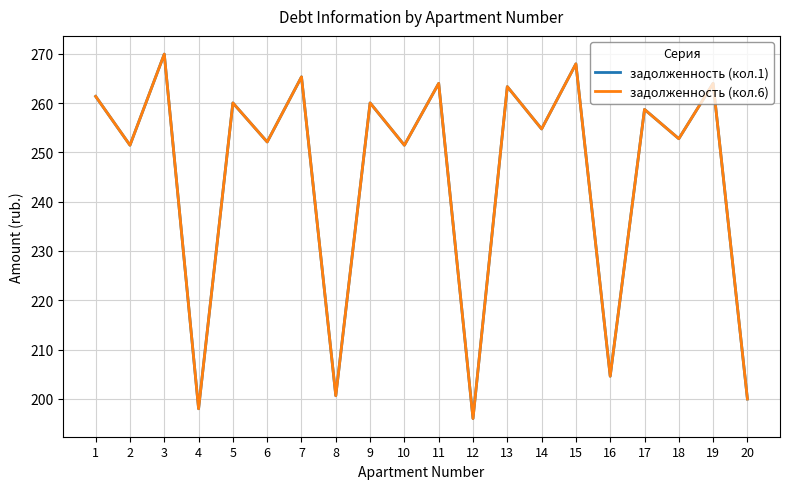

True or false: задолженность (кол.1) and задолженность (кол.6) intersect in this chart.

False